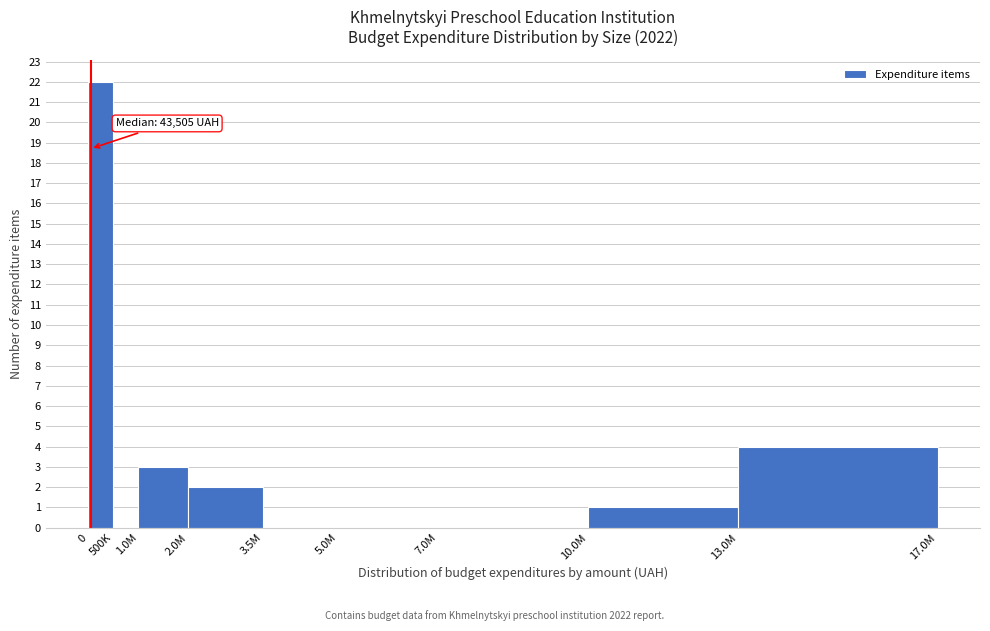

Reading right to left, list all the values displayed in this chart.

13.0M=4	10.0M=1	7.0M=0	5.0M=0	3.5M=0	2.0M=2	1.0M=3	500K=0	0=22